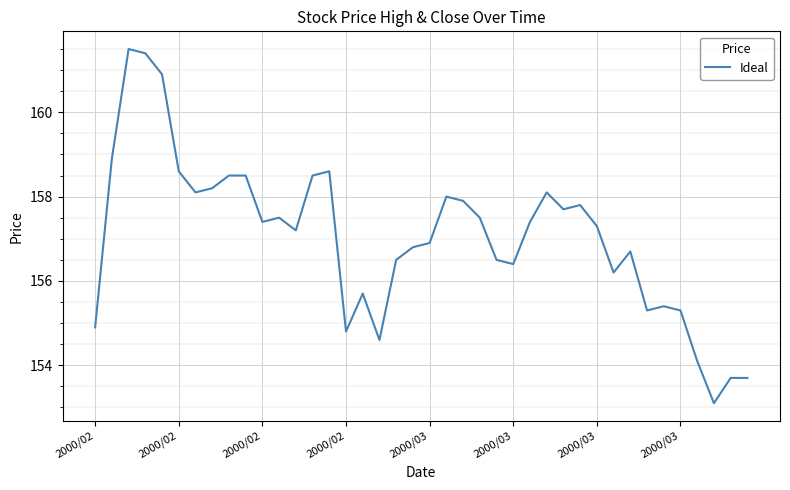

What is the maximum value shown in the chart?

161.5